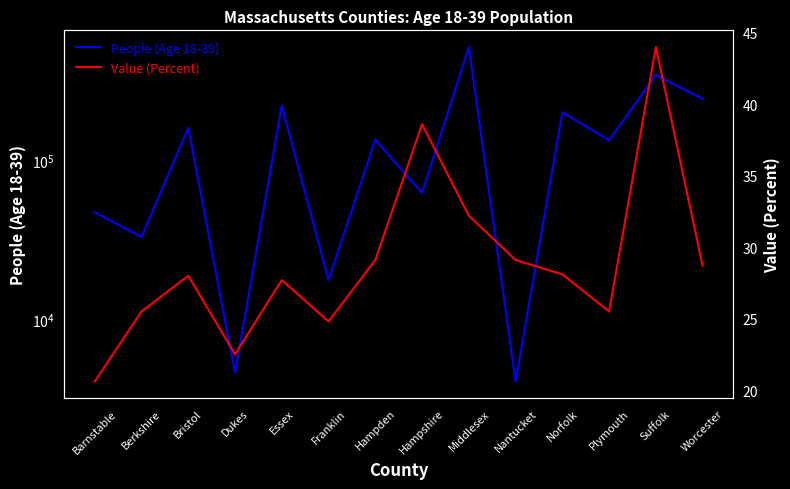

What is the label of the 4th point from the right?

Norfolk